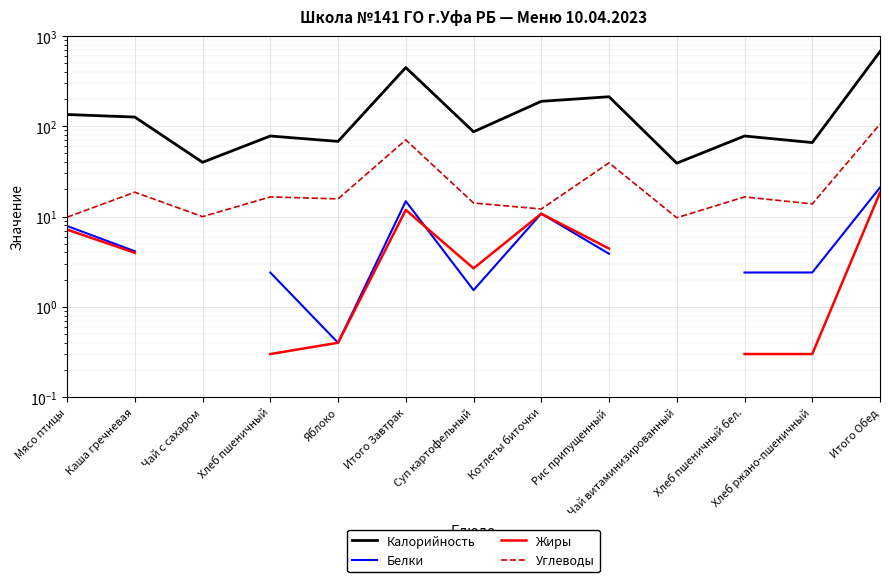

What is the sum of all Углеводы values?

352.4